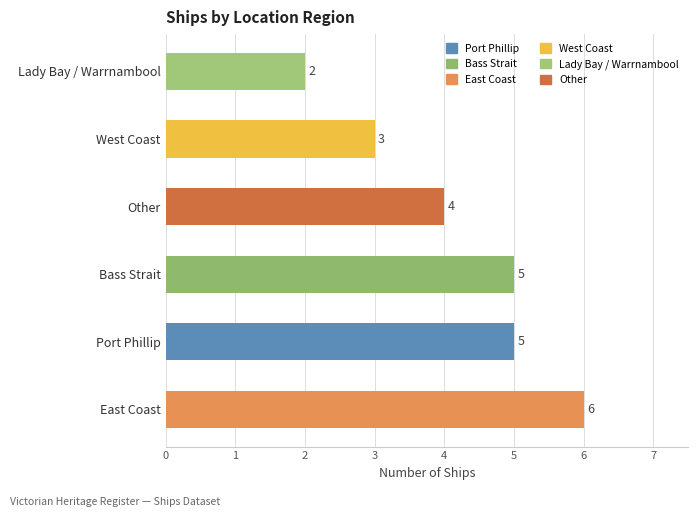

Reading top to bottom, extract all data points from this chart.

Lady Bay / Warrnambool=2	West Coast=3	Other=4	Bass Strait=5	Port Phillip=5	East Coast=6